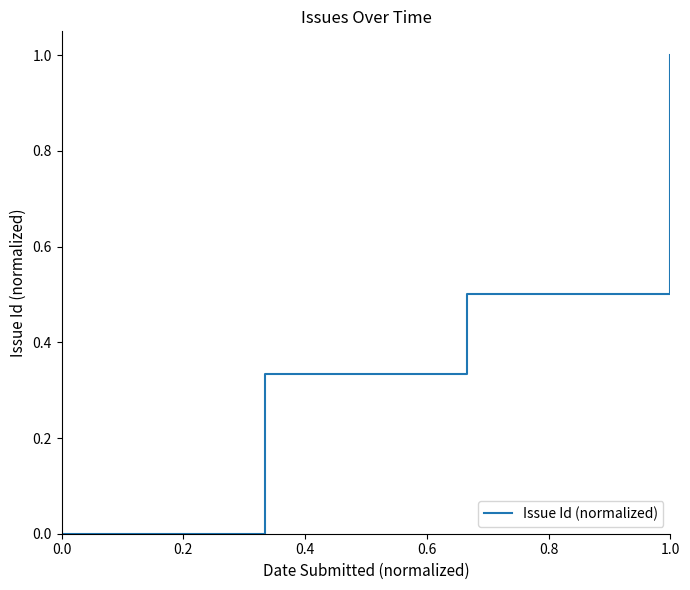

What is the average value?

0.5